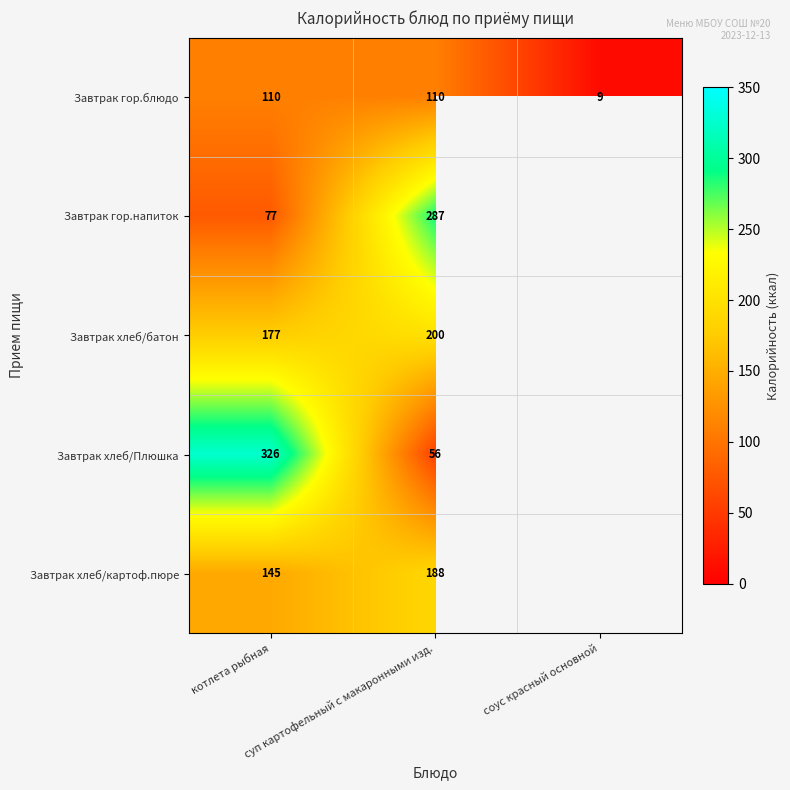

How many data points in Завтрак гор.блюдо are less than 110?

1